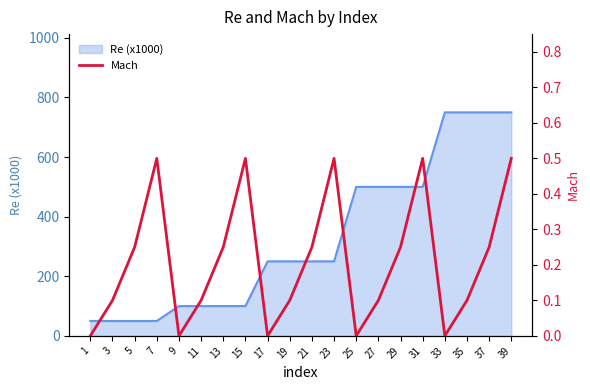

Count the number of categories in the chart.

20